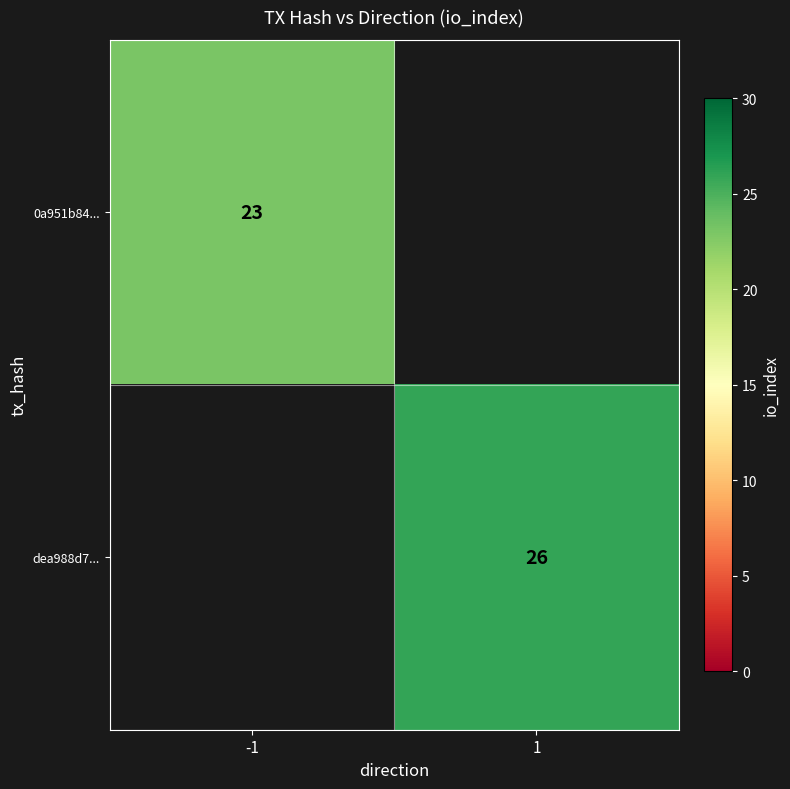

Between -1 and 1, which is larger?

1